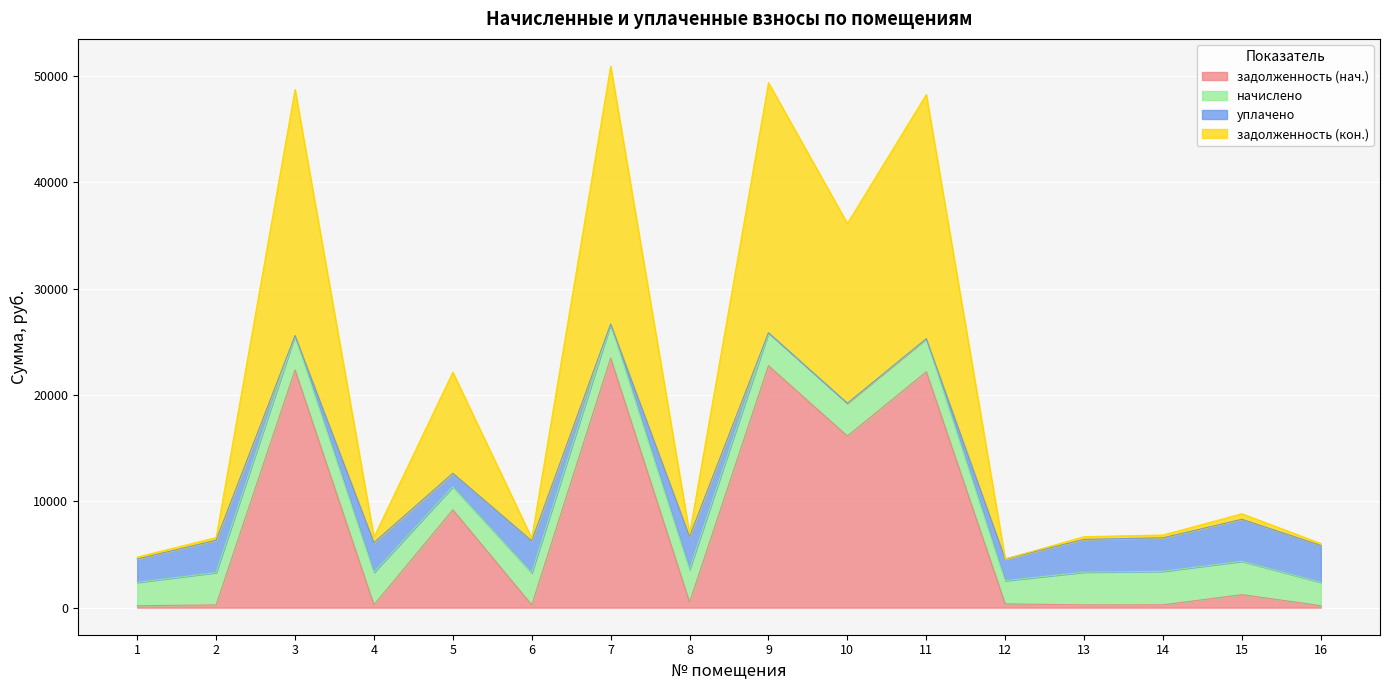

What is the sum of the задолженность (нач.) values at 7 and 9?

46229.9